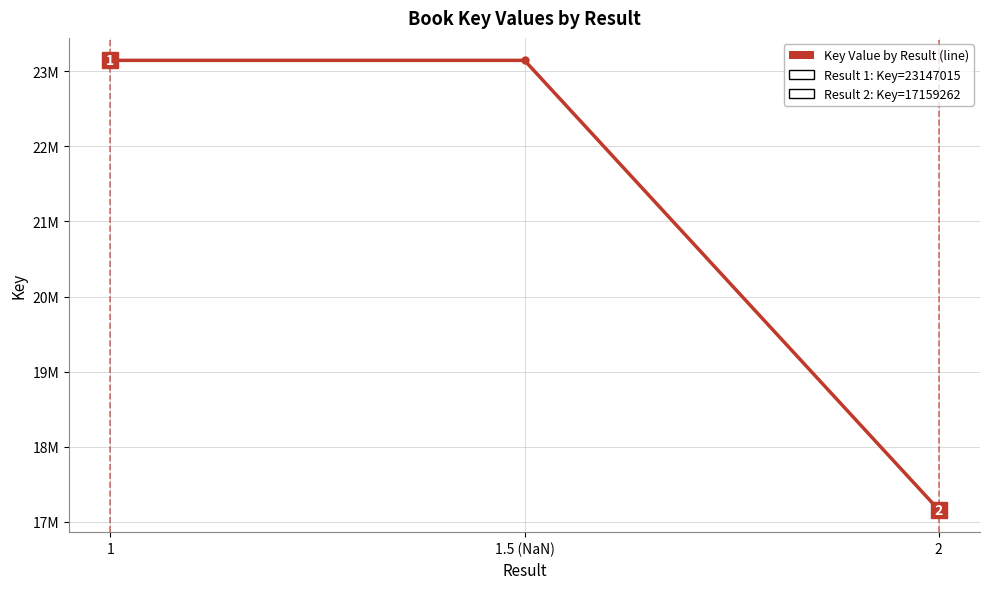

What is the value of the 2nd point from the left?

23147015